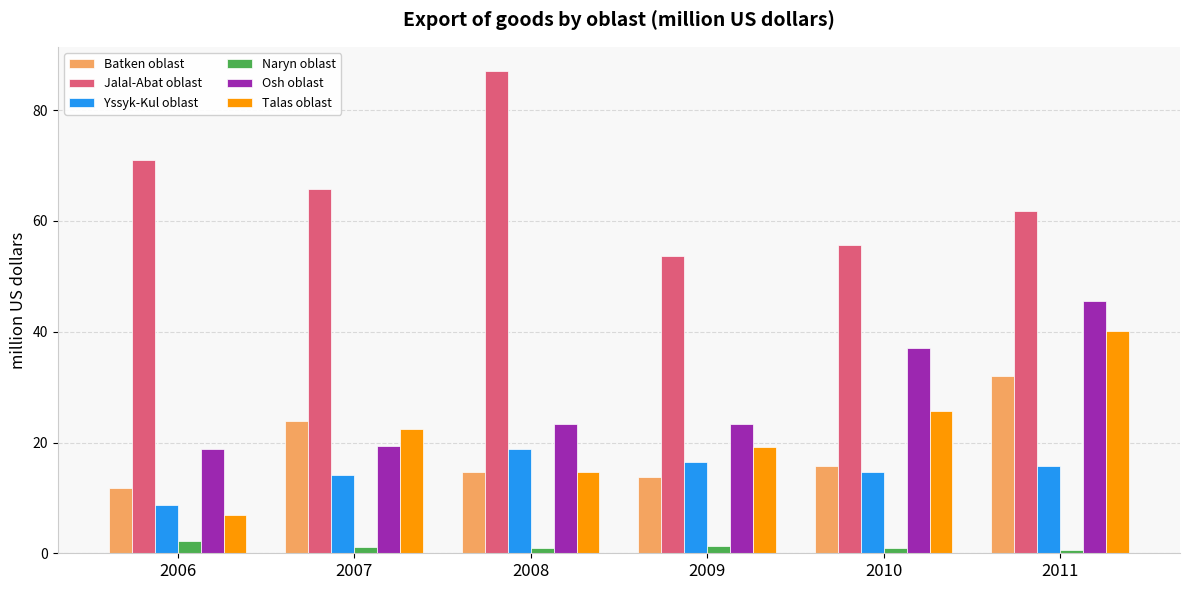

Does the chart contain any negative values?

No